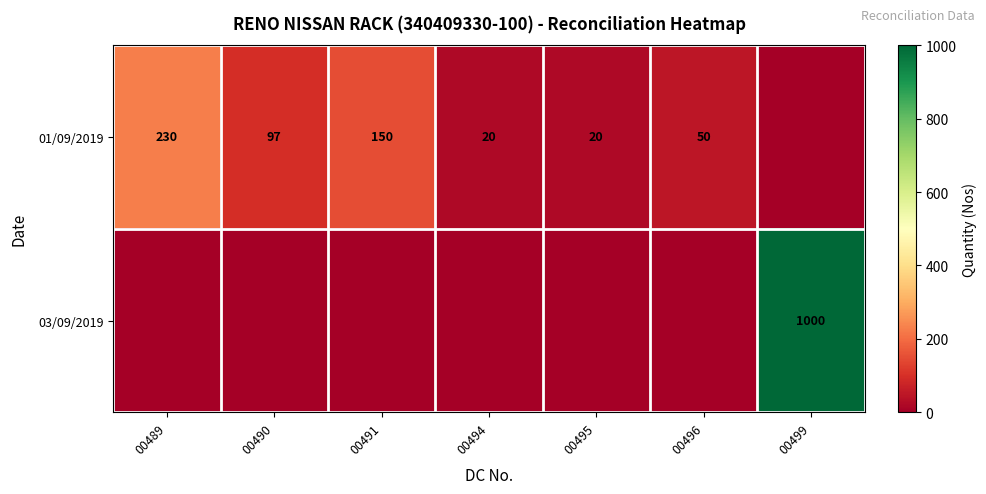

How many distinct data groups are displayed?

2